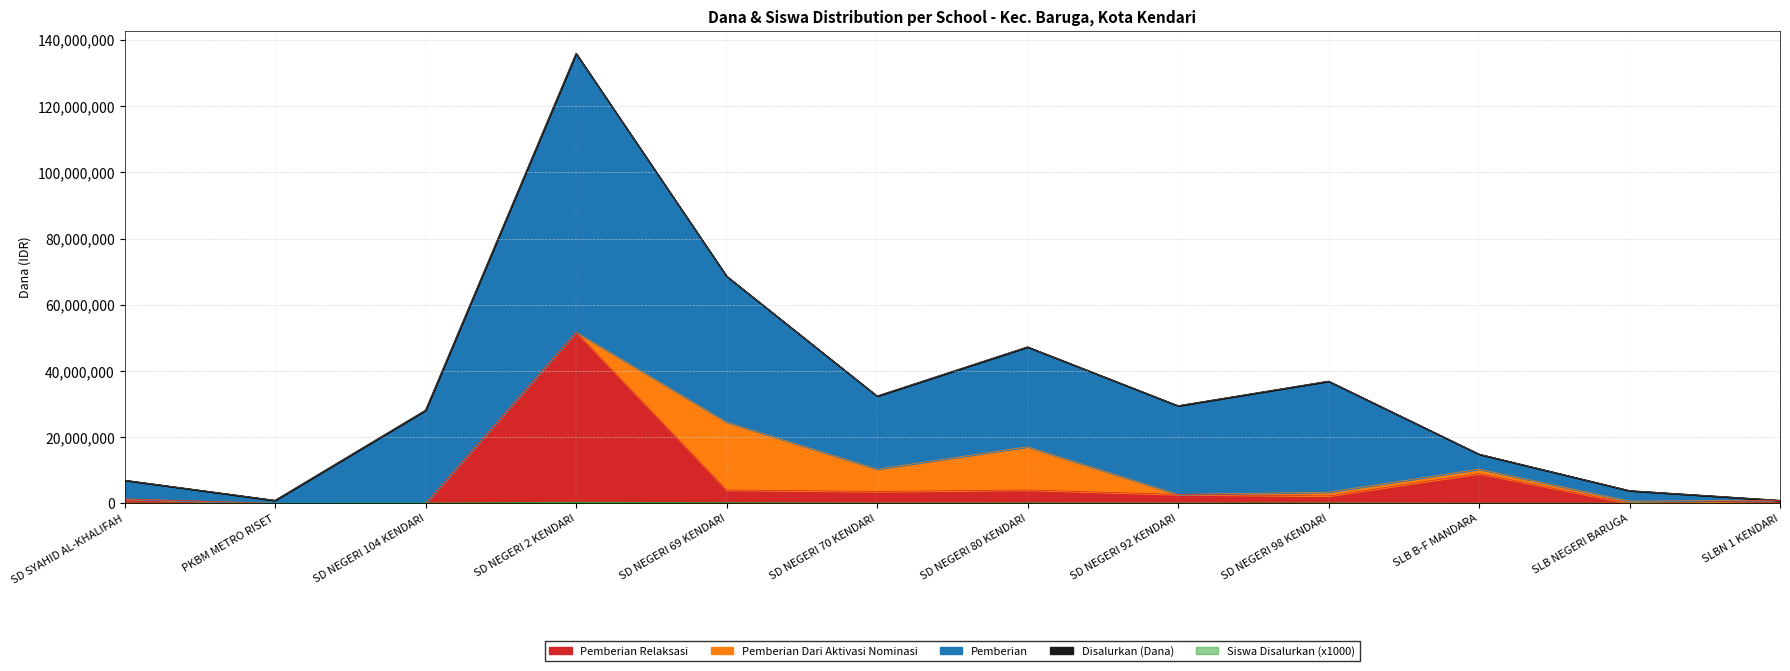

True or false: Disalurkan (Dana) and Siswa Disalurkan intersect in this chart.

False